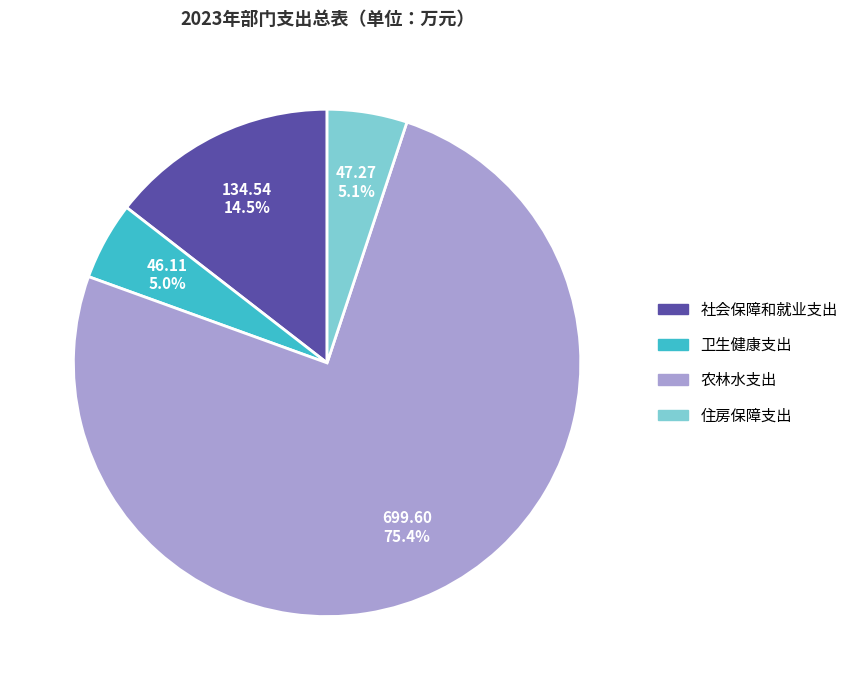

Which category has the biggest portion of the pie?

农林水支出